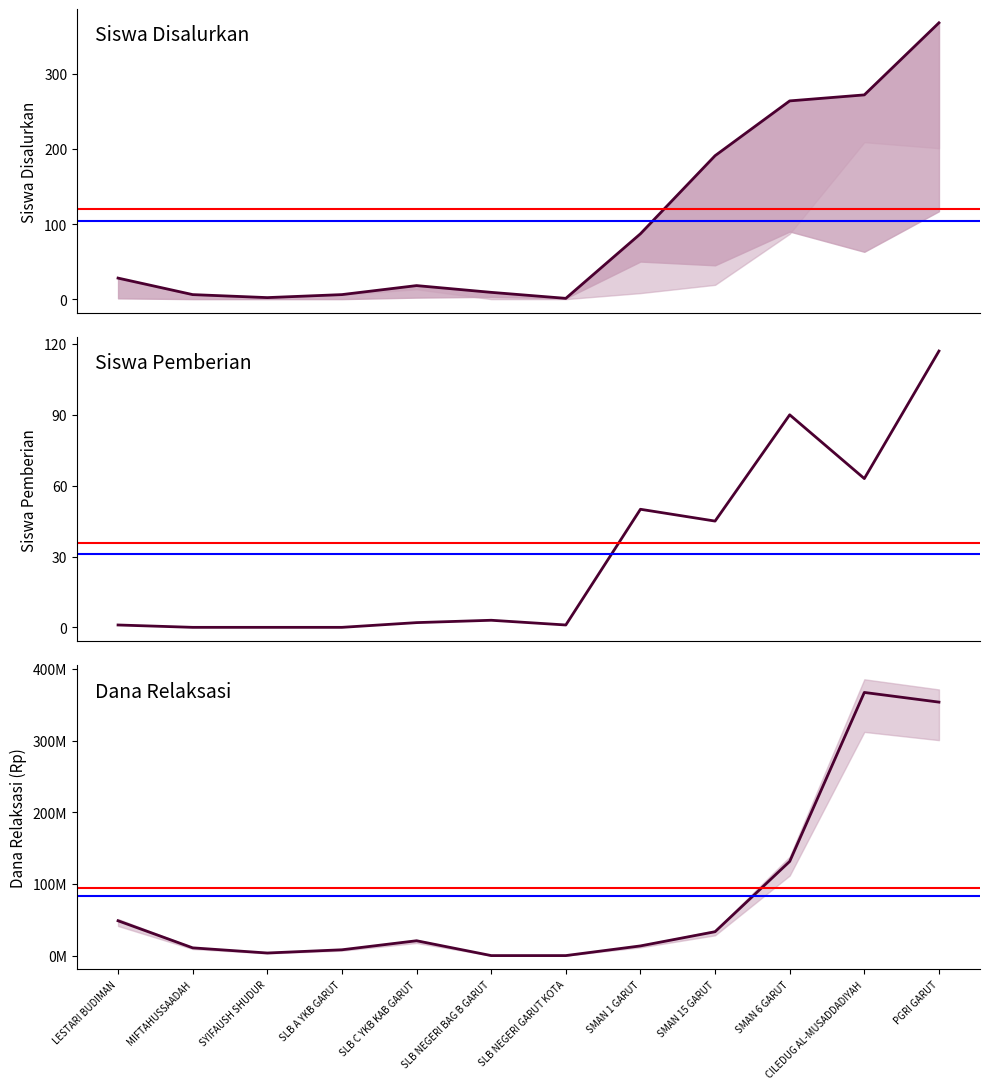

What is the spread (max minus min) of values at SMAN 15 GARUT?

33299955